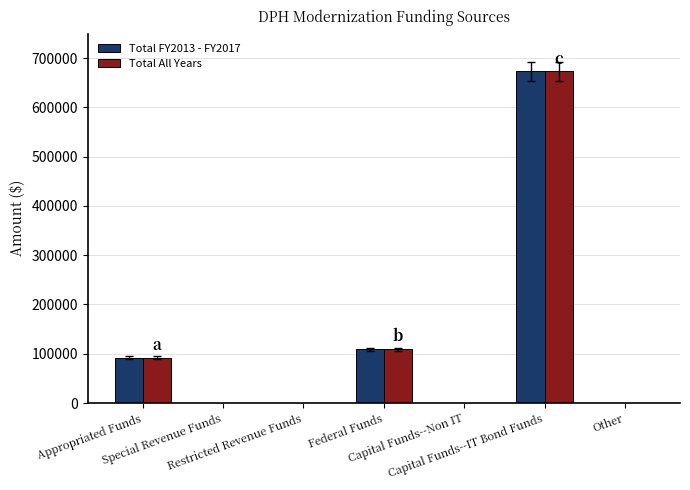

What is the maximum value shown in the chart?

673000